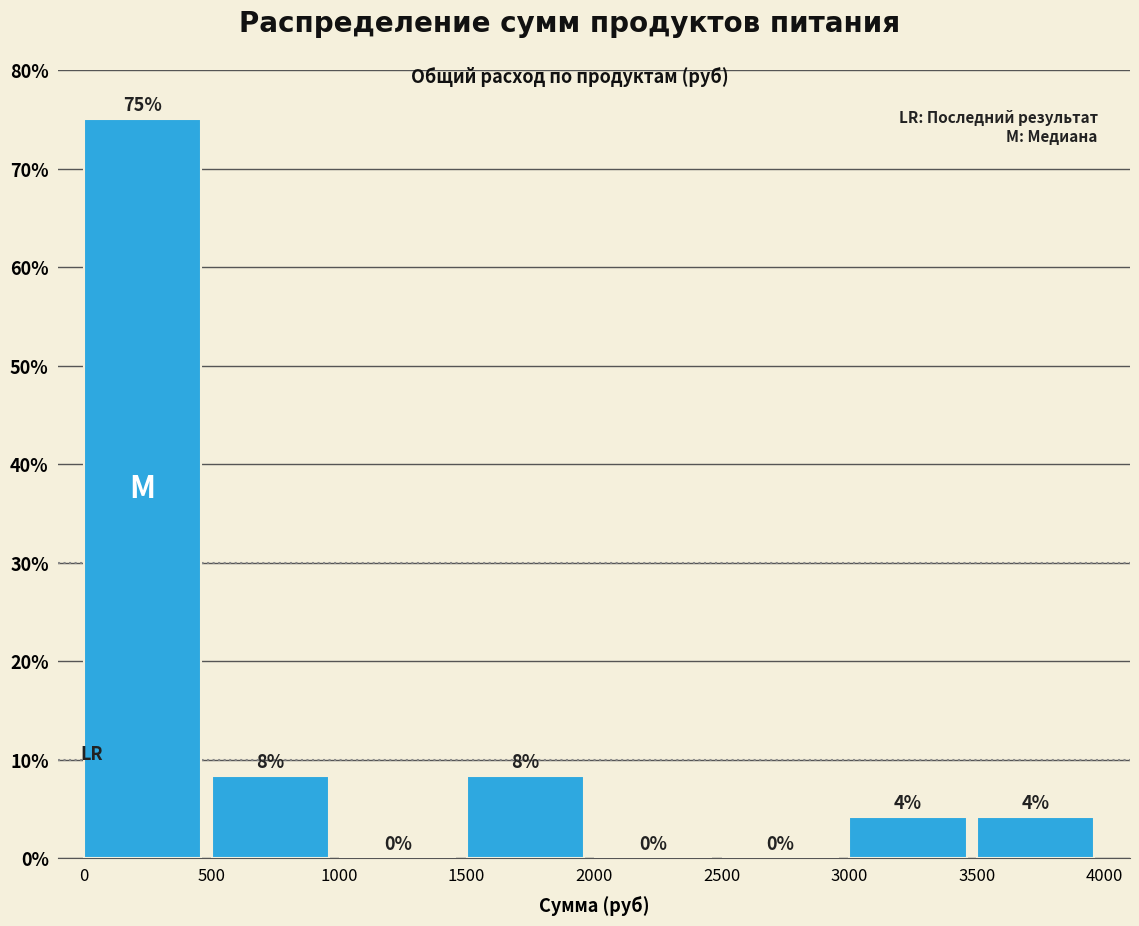

Which range on the x-axis has the tallest bar?

0 to 500